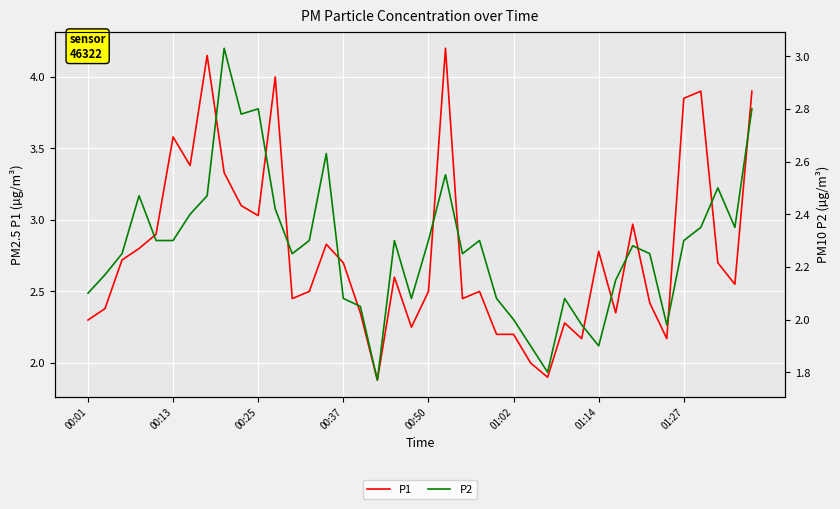

Rank the series by their maximum value, from lowest to highest.

P2, P1